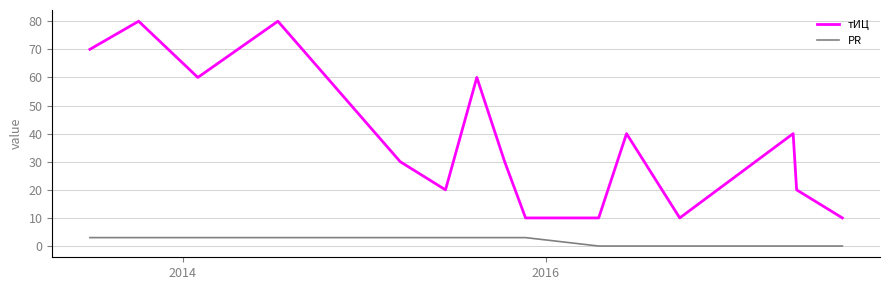

What is the maximum value shown in the chart?

80